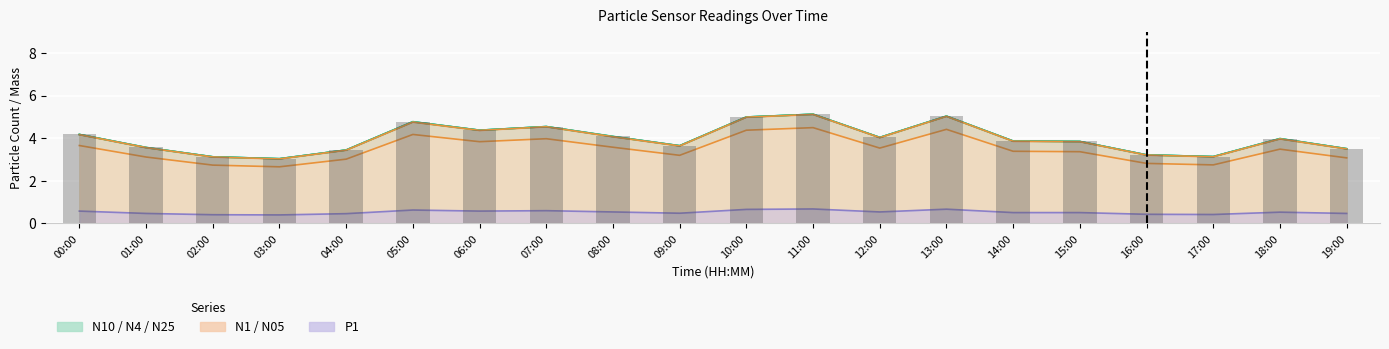

What is the maximum value for N25?

5.1